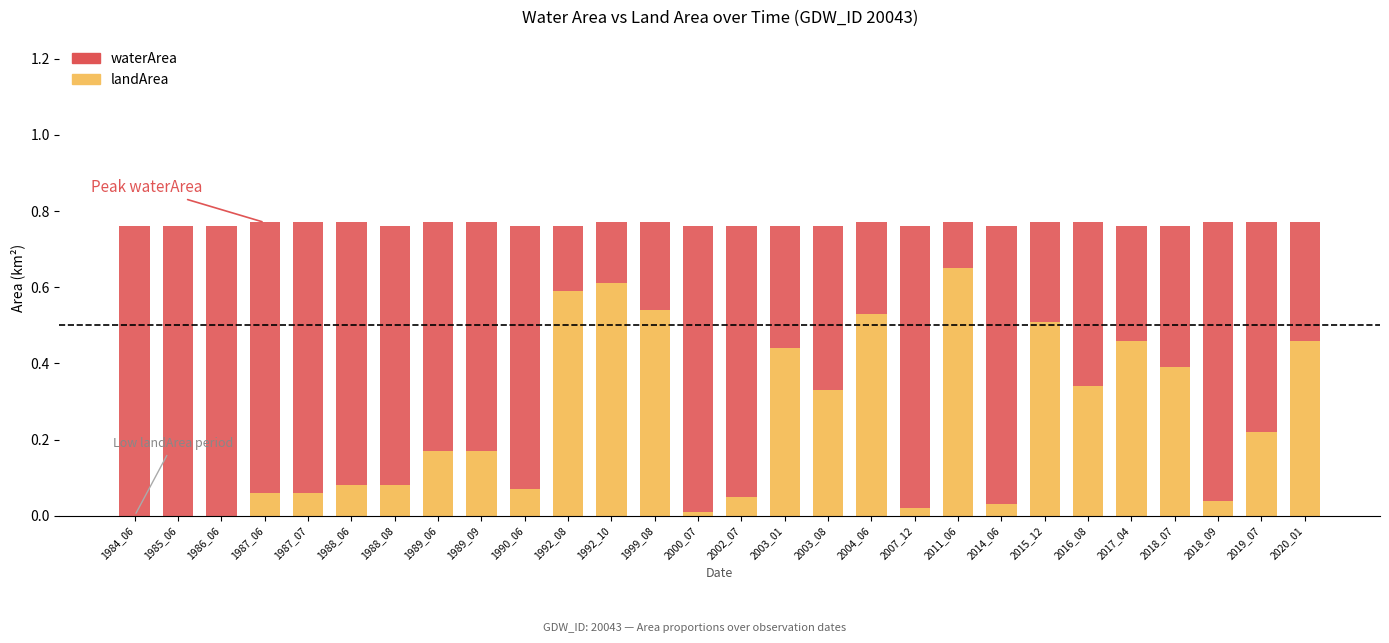

Count the number of data series in this chart.

2